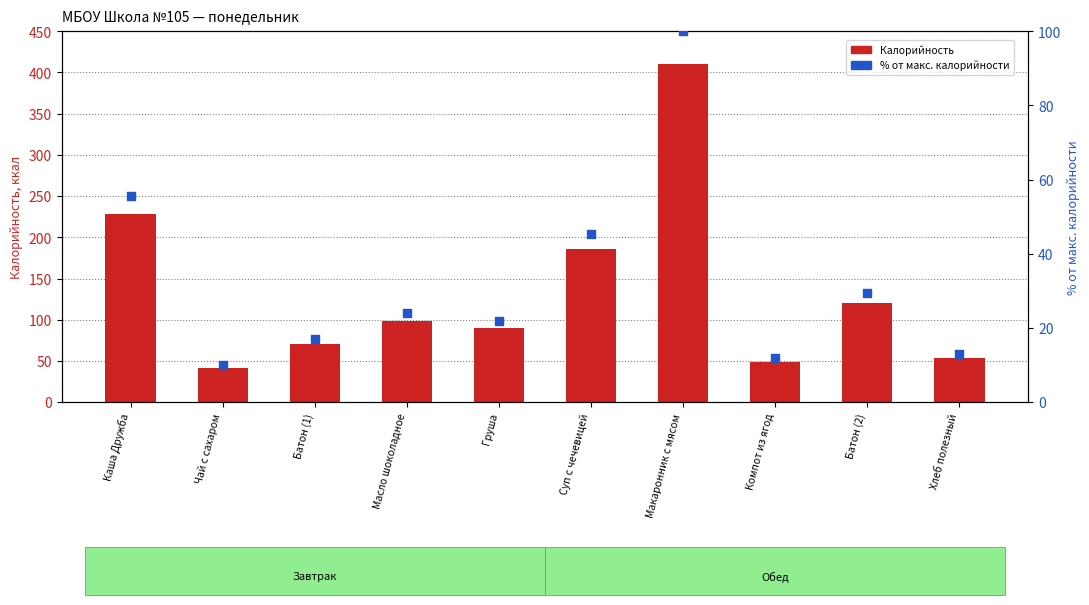

Which series has the largest total across all categories?

Калорийность